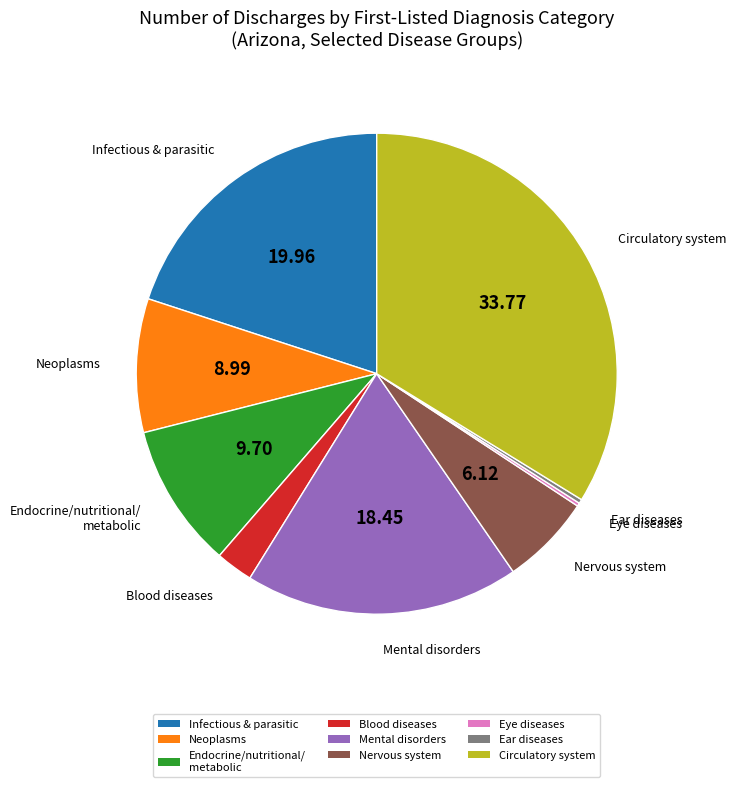

Combined, do Mental disorders and Circulatory system account for over 50%?

Yes